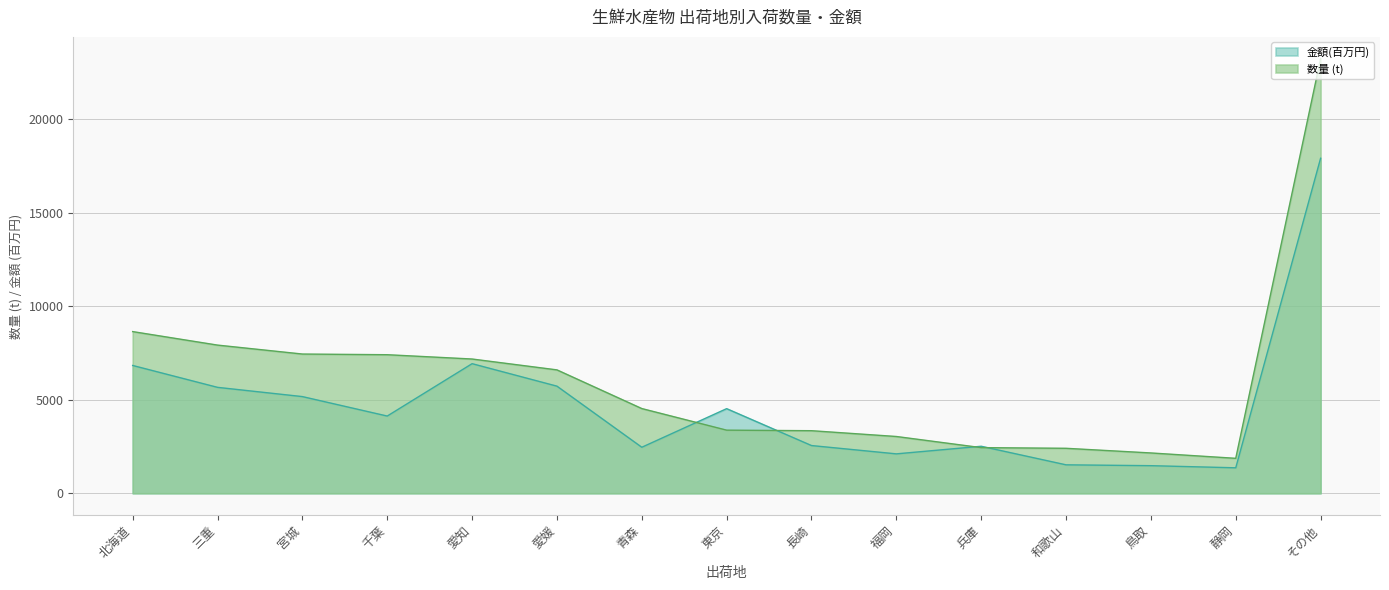

How many data points in 数量 are above 4530?

7